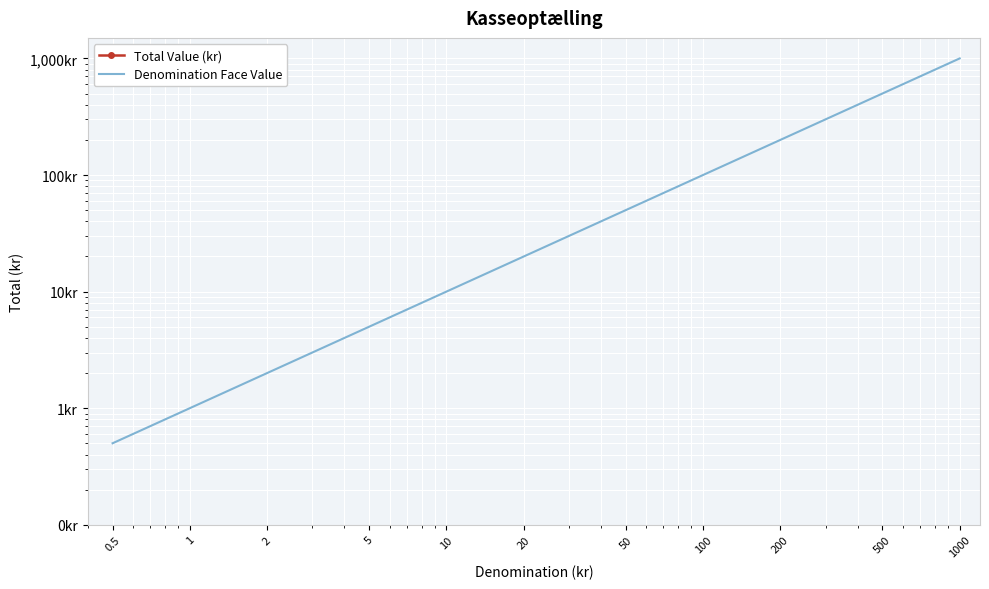

What are all the series names shown in the legend?

Total Value (kr), Denomination Face Value